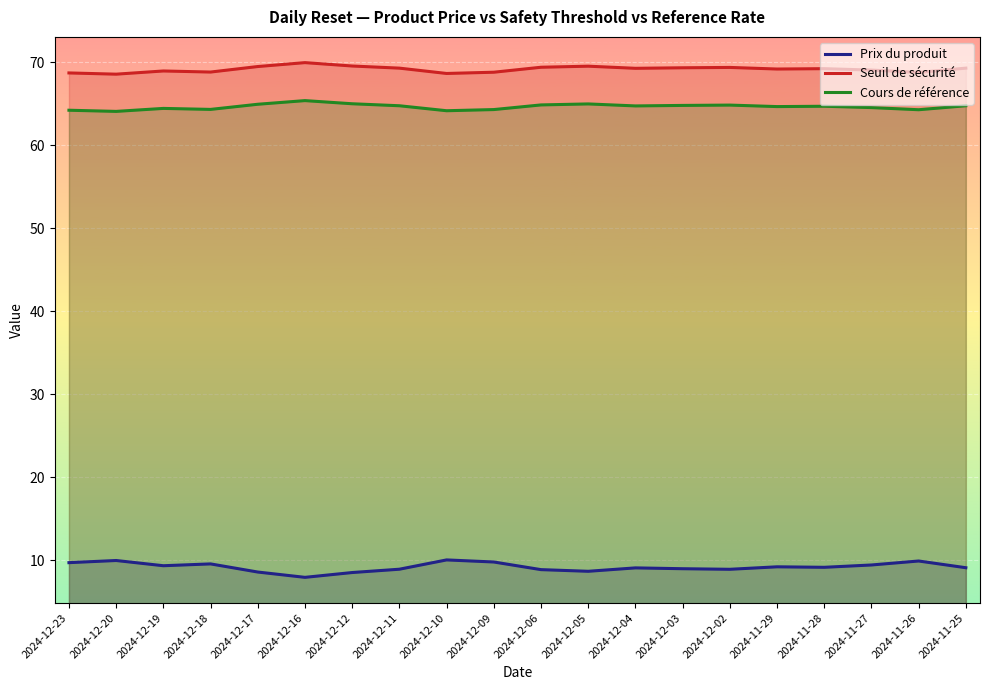

How many values in the Seuil de sécurité series are below 69?

7